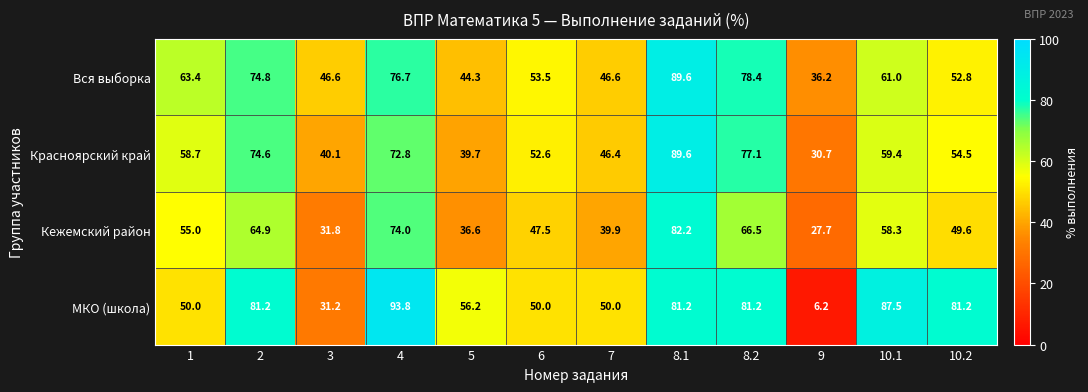

At which label is Красноярский край closest to 60?

10.1